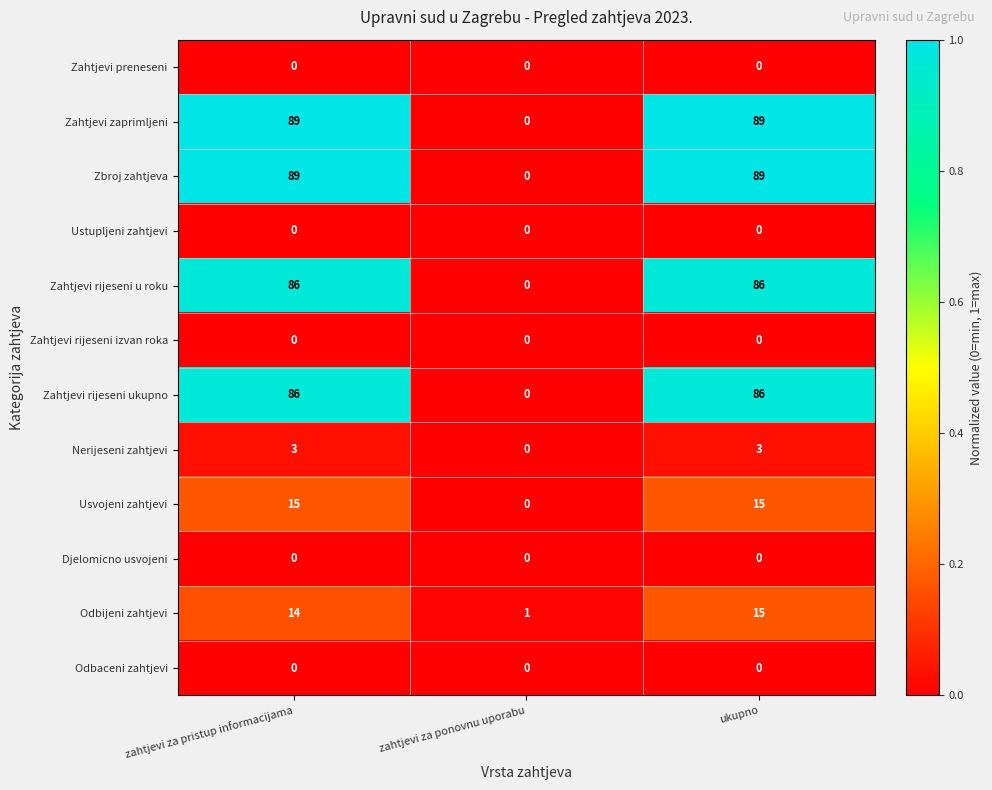

Count the Zbroj zahtjeva values in the range 0 to 89.

3